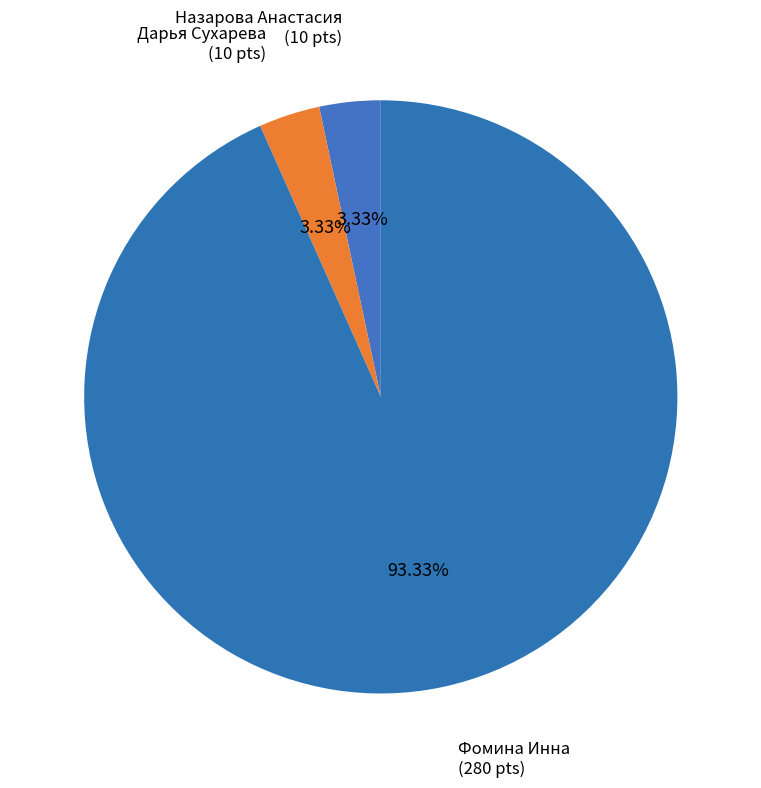

What is the largest slice in the pie chart?

Фомина Инна